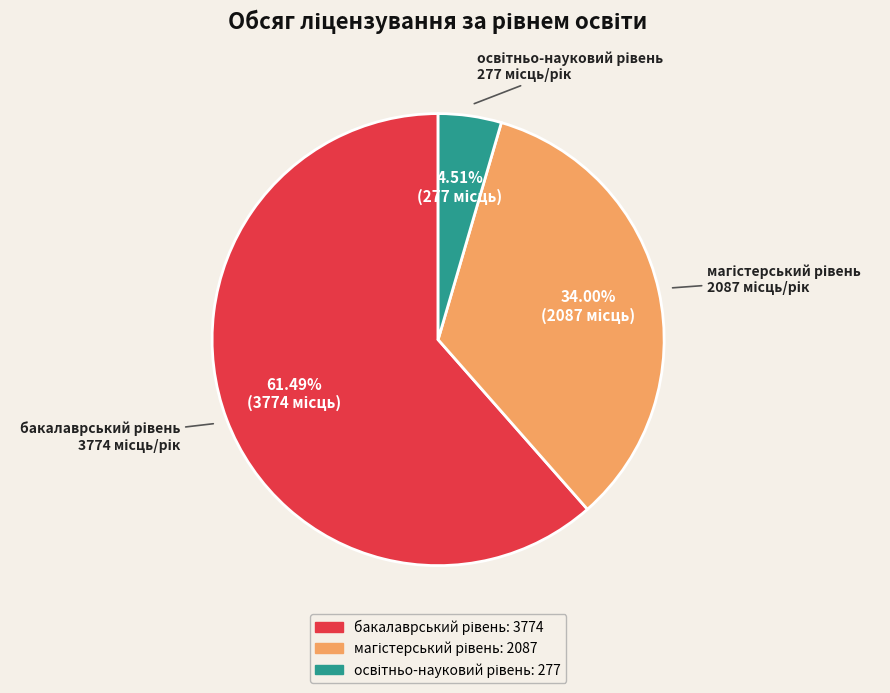

Is there a majority slice in this chart?

Yes